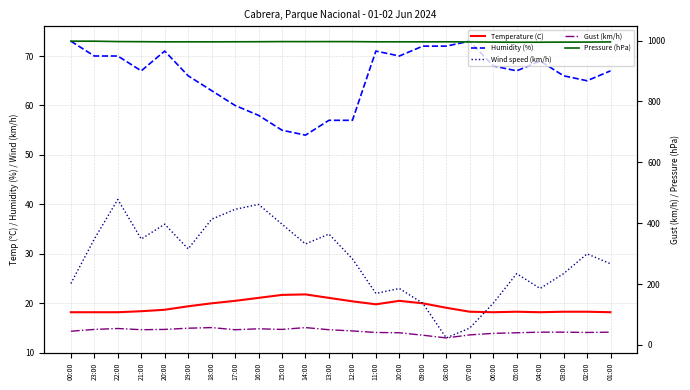

What position from the right is 16:00?

16